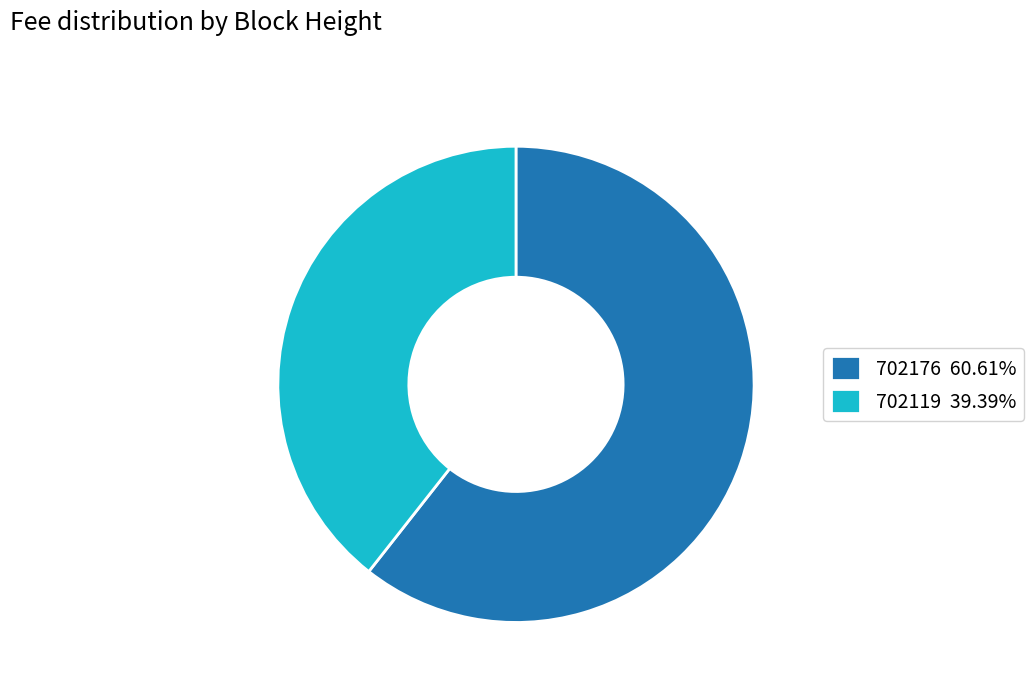

Do 702176 and 702119 together represent more than half of the pie?

Yes